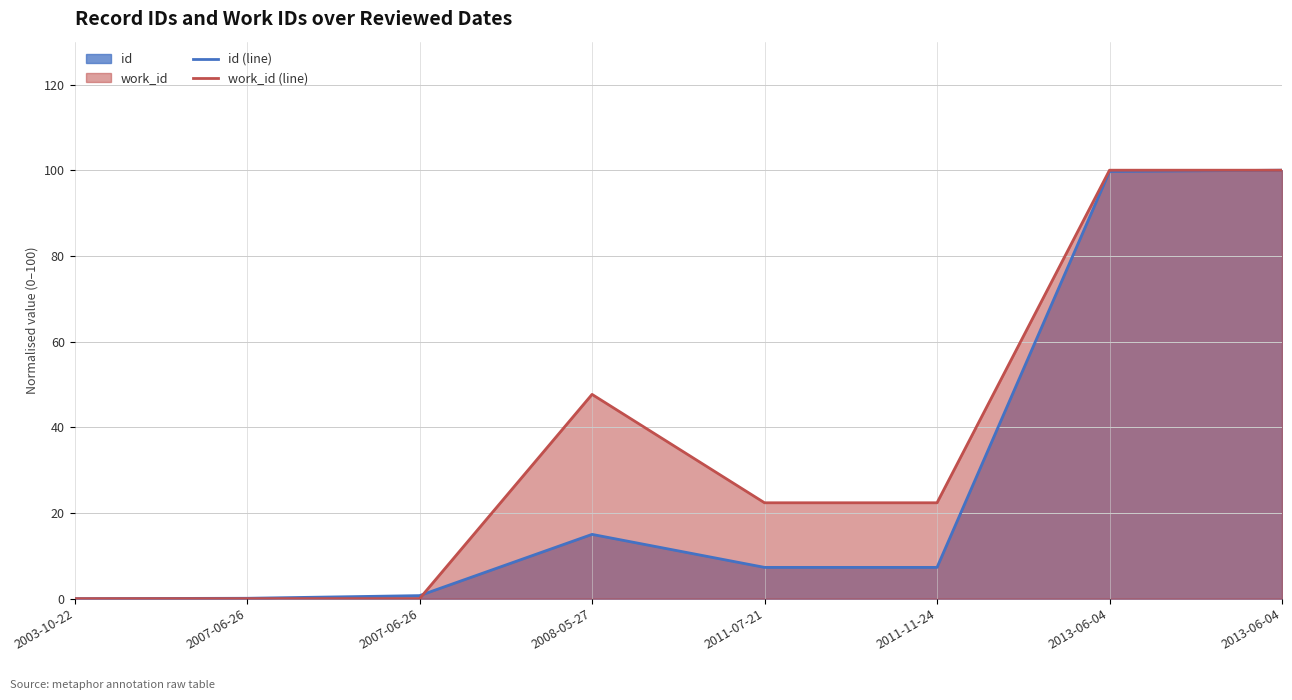

How many lines are shown in the chart?

2